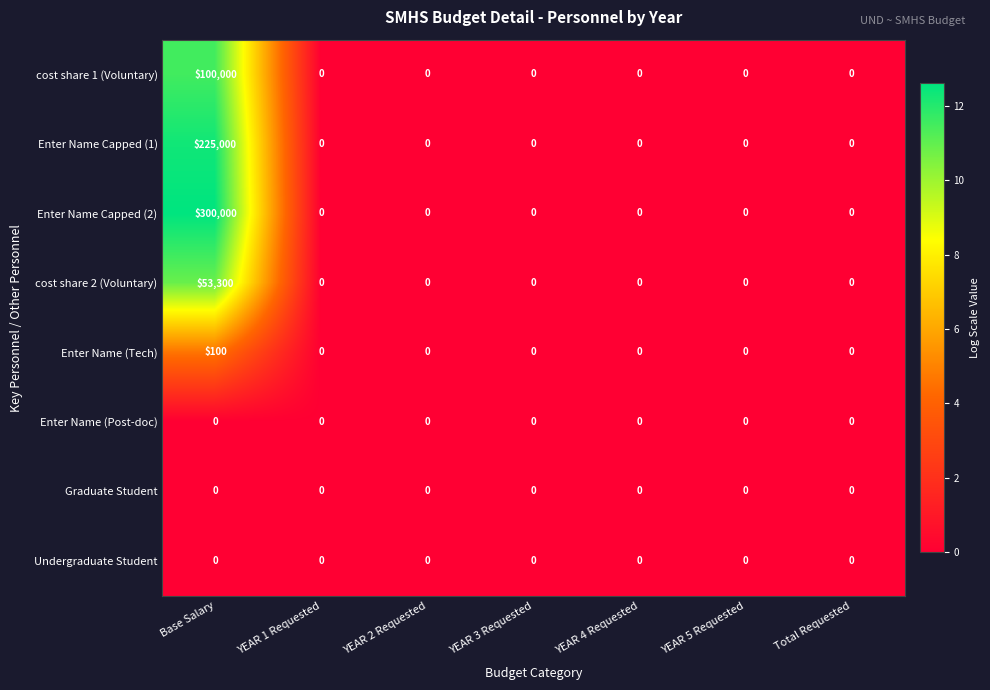

Which series has the largest total across all categories?

Enter Name Capped (2)